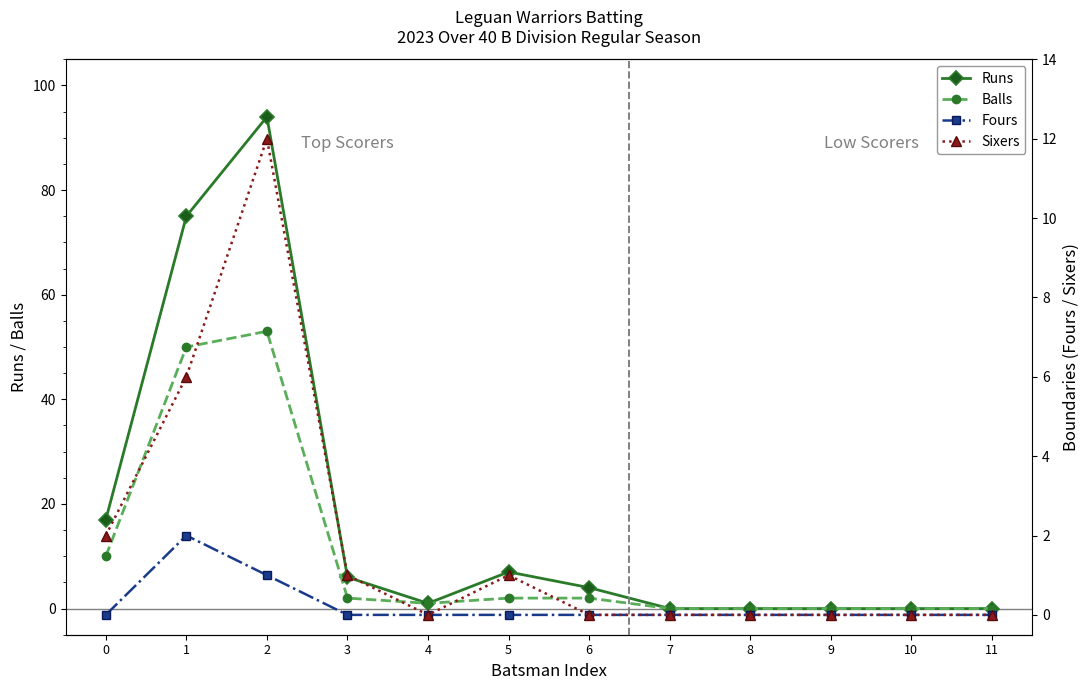

How many categories are shown in the chart?

12